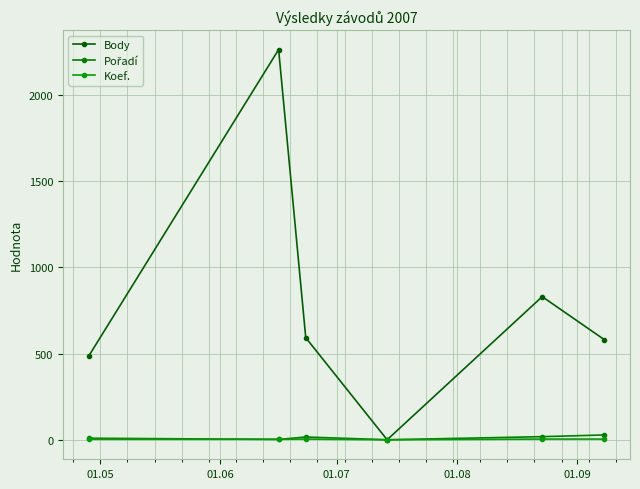

What is the difference between the maximum and minimum values in the Koef. series?

4